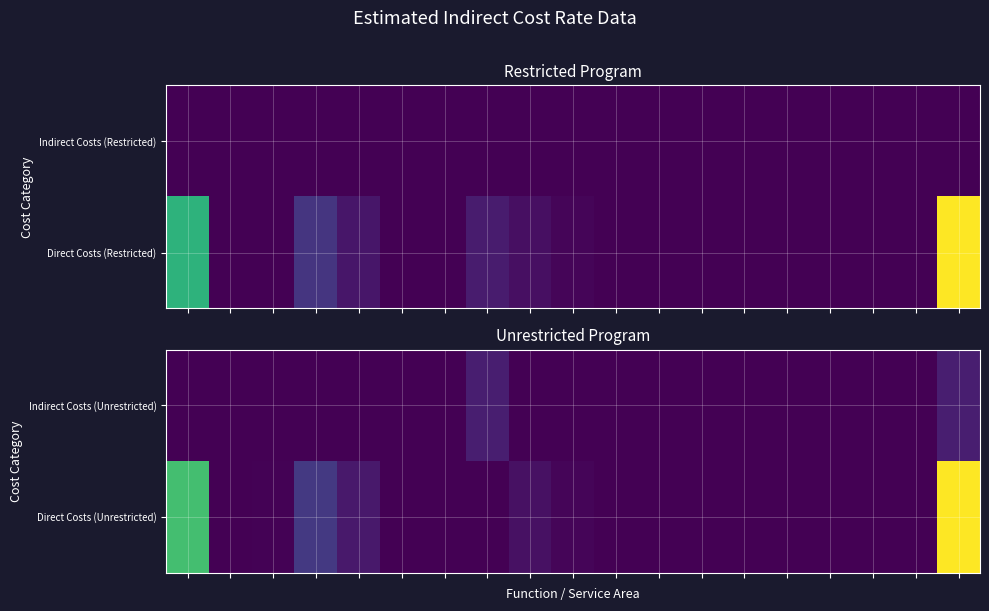

Which series has the largest total across all categories?

Direct Costs (Unrestricted)